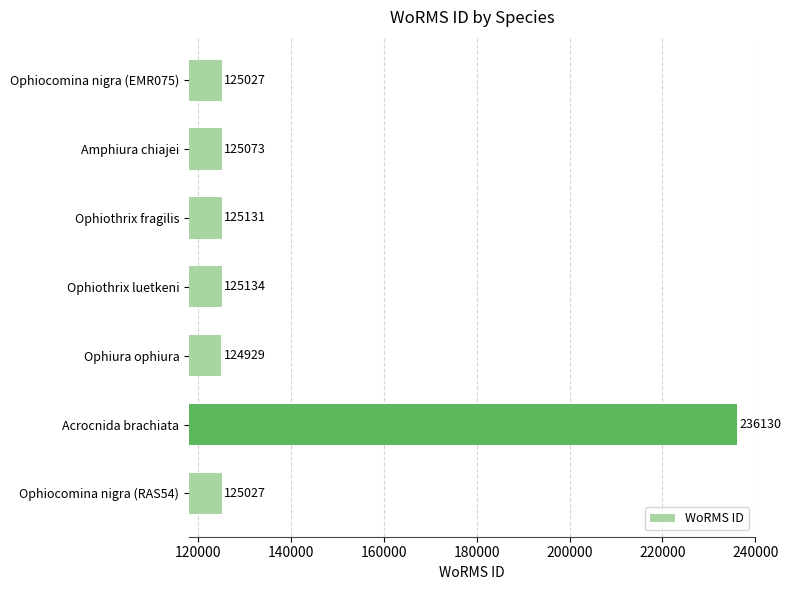

Which category has the highest value across all series?

Acrocnida brachiata